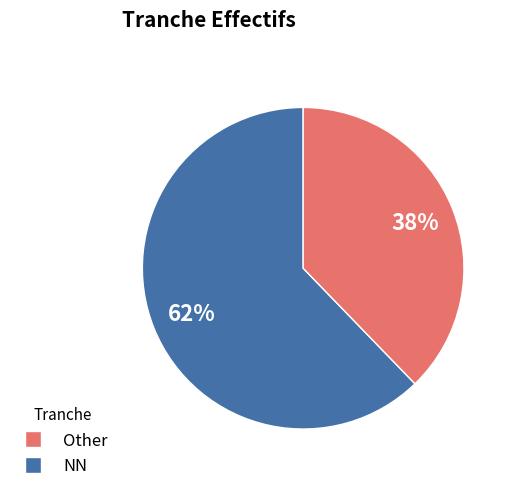

To the nearest percent, what is the average slice percentage?

50%